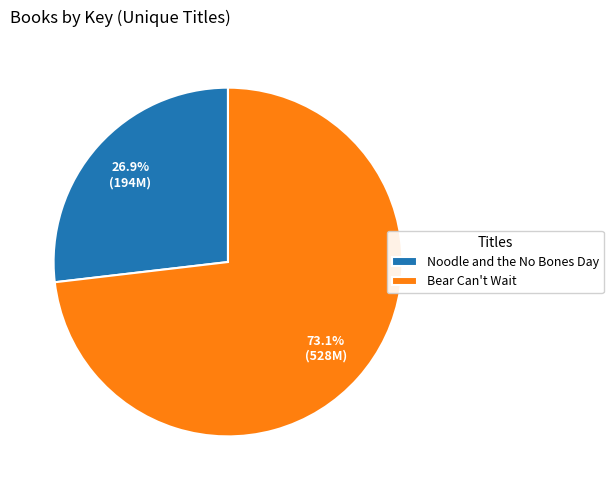

Do Bear Can't Wait and Noodle and the No Bones Day together represent more than half of the pie?

Yes